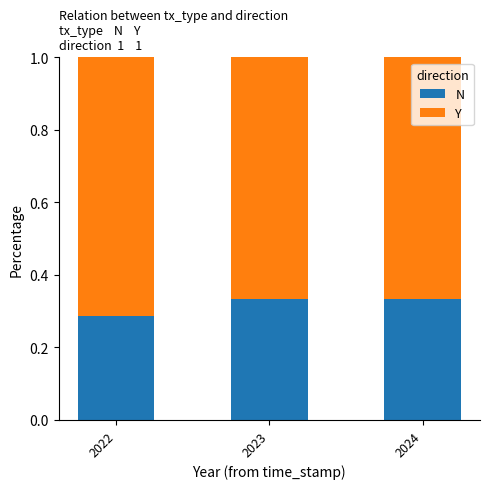

Which category has the lowest value in the N series?

2022